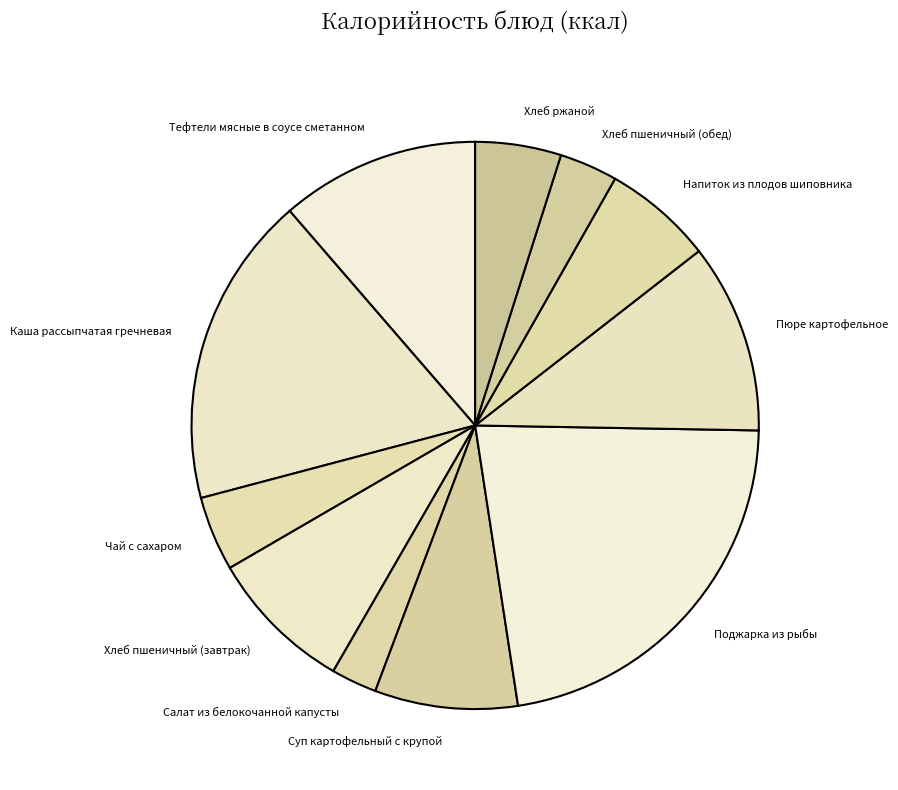

Count the number of slices in the pie.

11